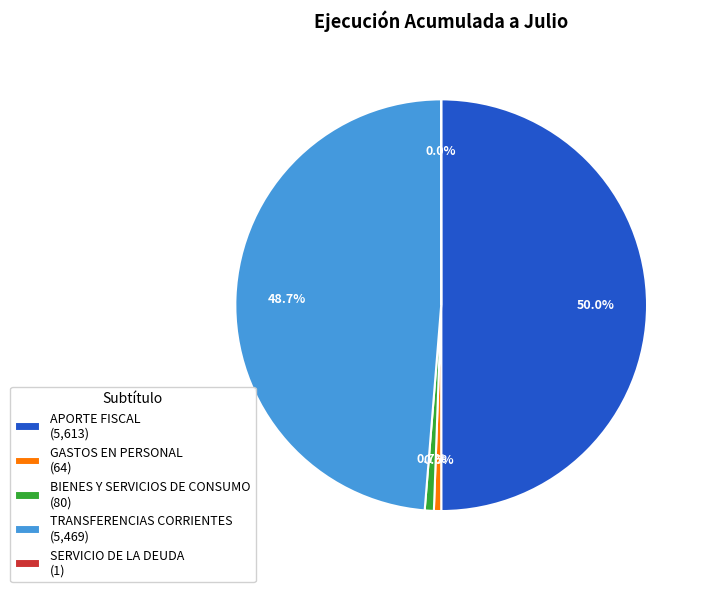

What is the largest slice in the pie chart?

APORTE FISCAL (5,613)